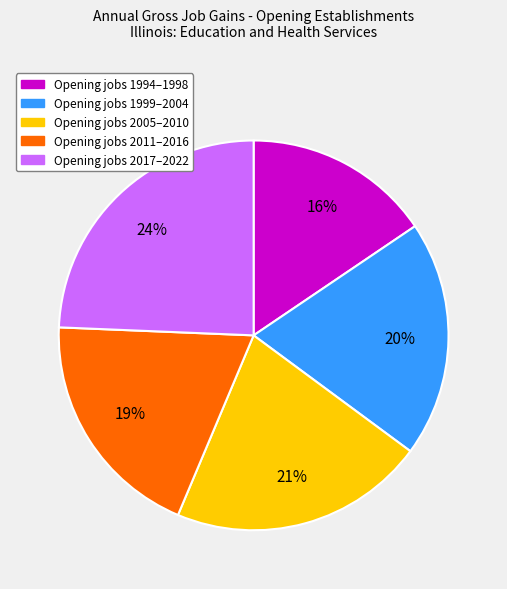

To the nearest percent, what is the average slice percentage?

20%